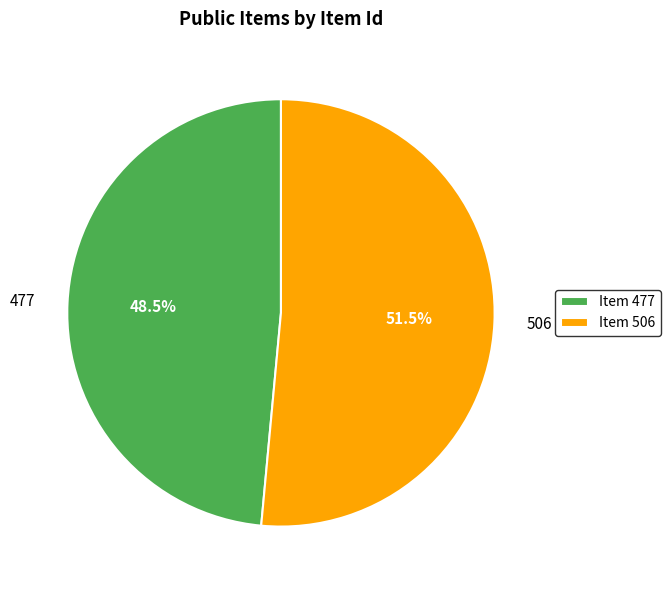

To the nearest percent, what is the combined percentage of 506 and 477?

100%